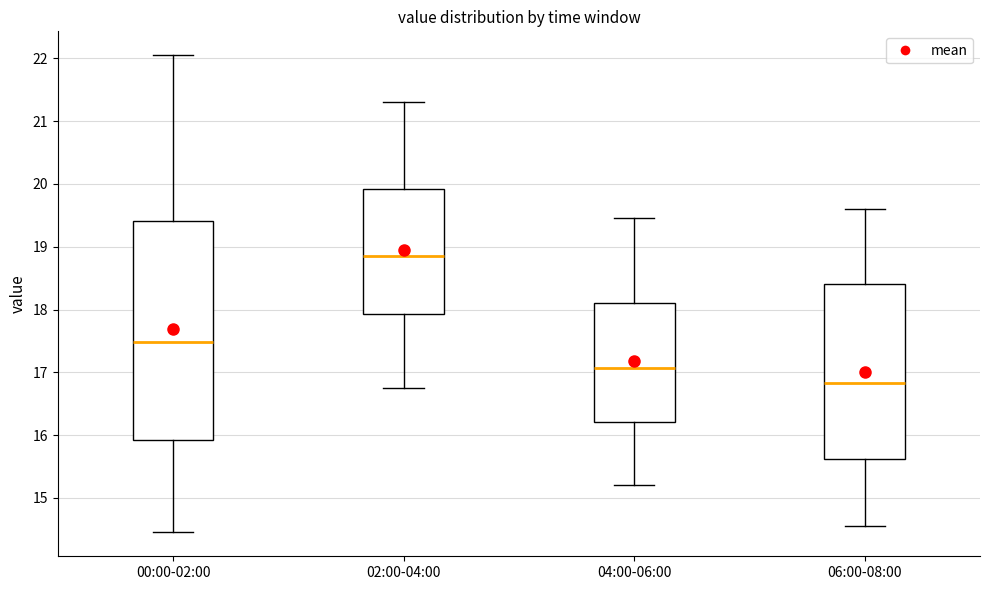

Which box's median line is the lowest?

06:00-08:00